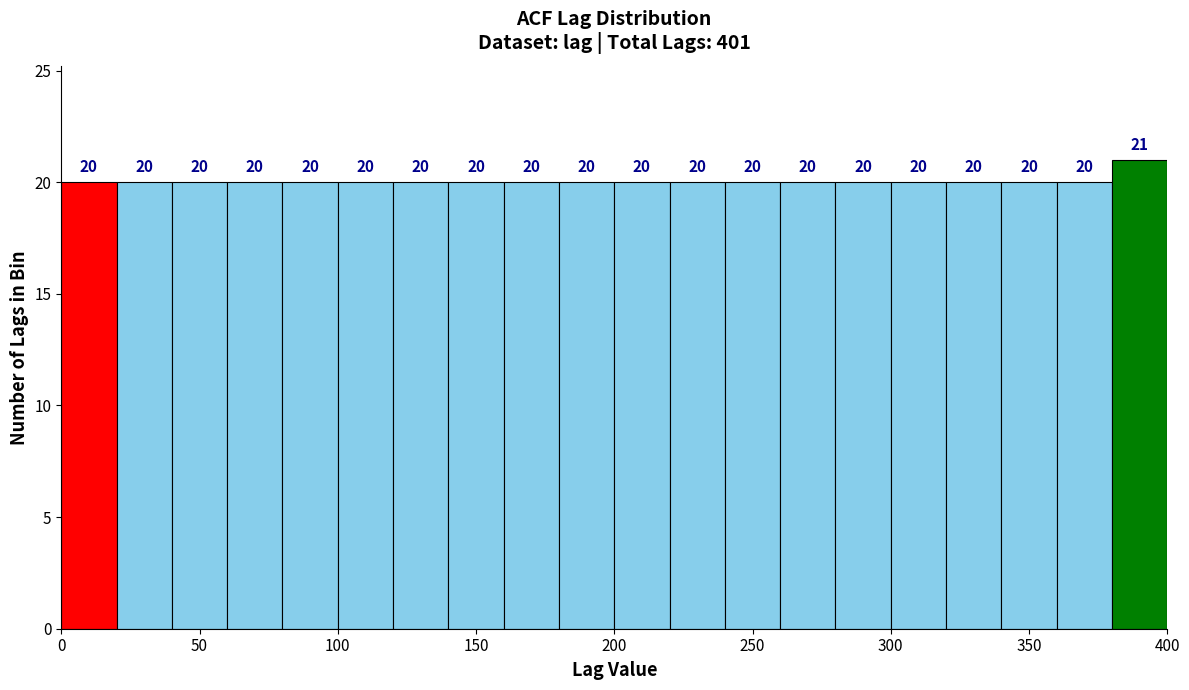

What is the height of the bar covering 380 to 400 on the x-axis?

21